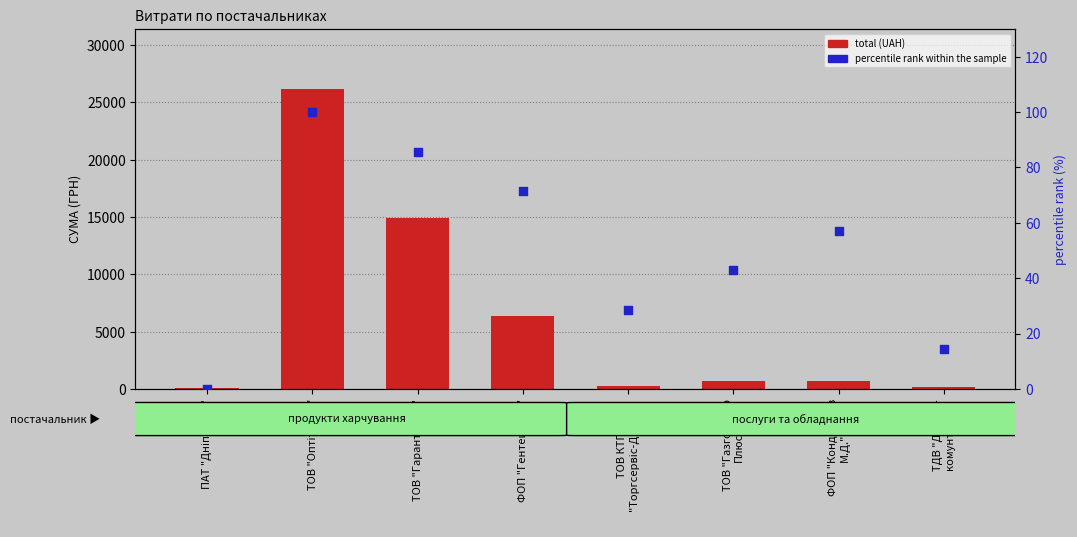

Which series has the largest total across all categories?

total (UAH)